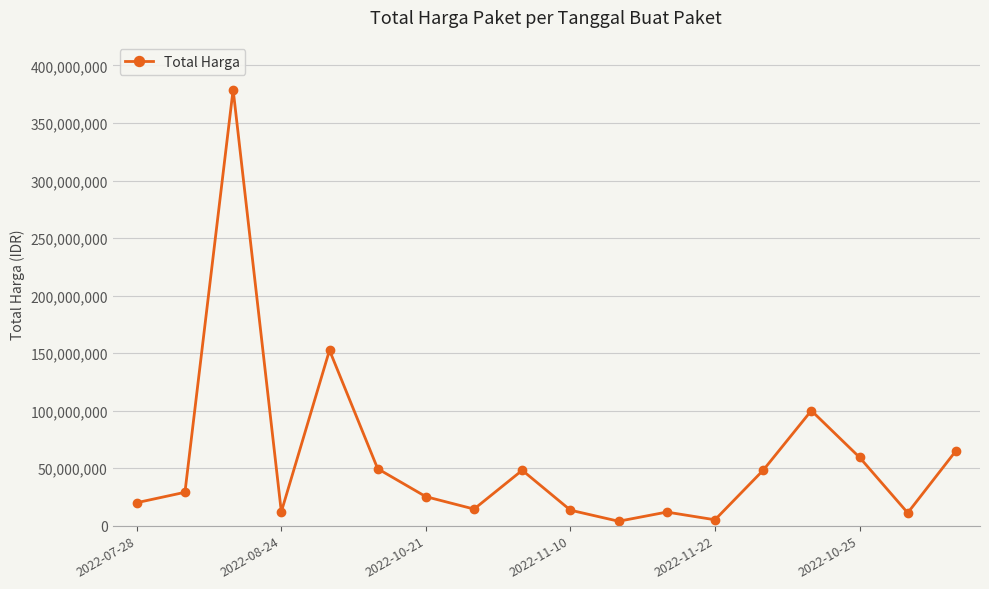

How many data points does each series have?

18